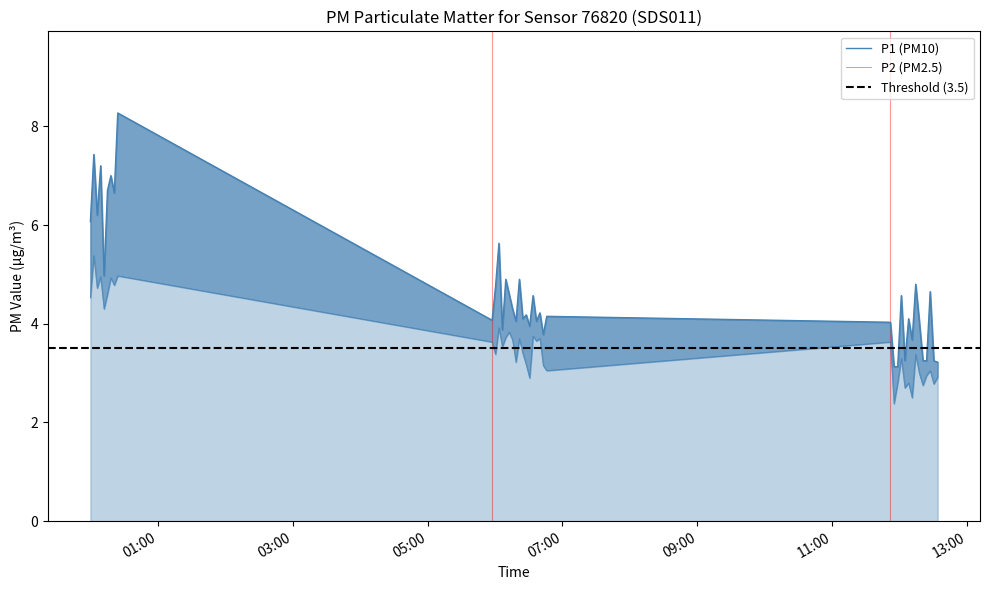

Where does the P2 series first go above 3?

01:00